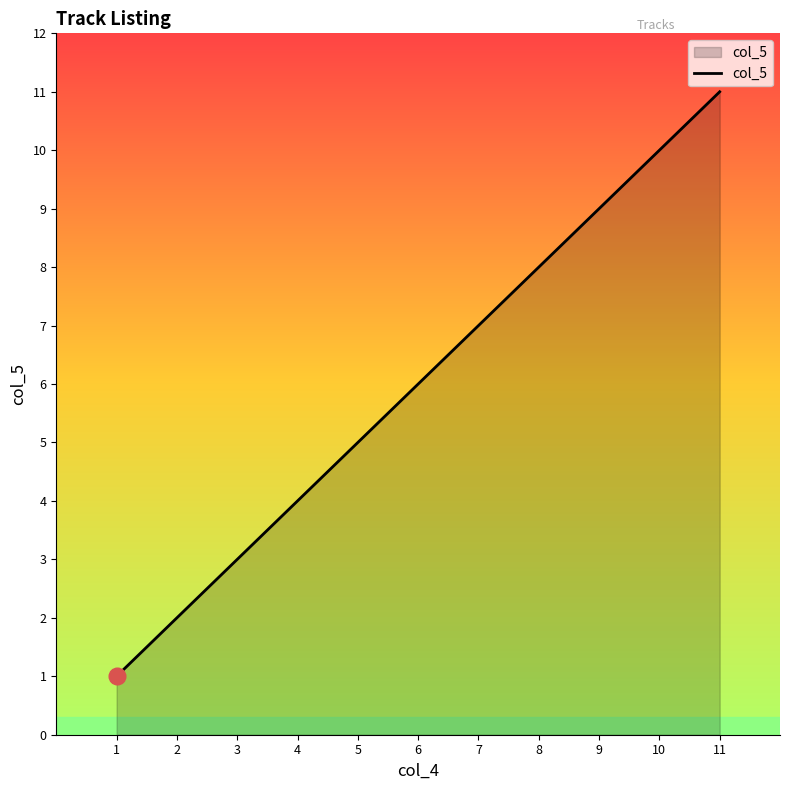

Reading left to right, transcribe all the data shown in this chart.

1	2	3	4	5	6	7	8	9	10	11